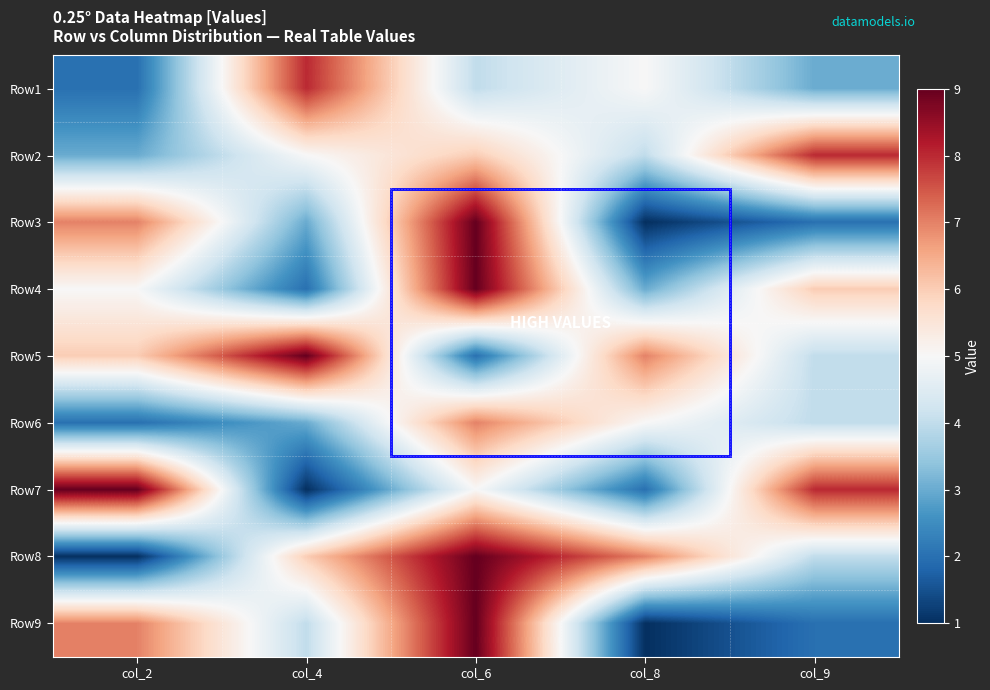

Reading left to right, what are all the values shown in this chart?

Row1: col_2=2	col_4=8	col_6=4	col_8=5	col_9=3
Row2: col_2=3	col_4=5	col_6=6	col_8=4	col_9=8
Row3: col_2=7	col_4=3	col_6=9	col_8=1	col_9=2
Row4: col_2=5	col_4=2	col_6=9	col_8=3	col_9=6
Row5: col_2=6	col_4=9	col_6=2	col_8=7	col_9=4
Row6: col_2=2	col_4=3	col_6=7	col_8=5	col_9=4
Row7: col_2=9	col_4=1	col_6=5	col_8=2	col_9=8
Row8: col_2=1	col_4=6	col_6=9	col_8=7	col_9=4
Row9: col_2=7	col_4=4	col_6=9	col_8=1	col_9=2